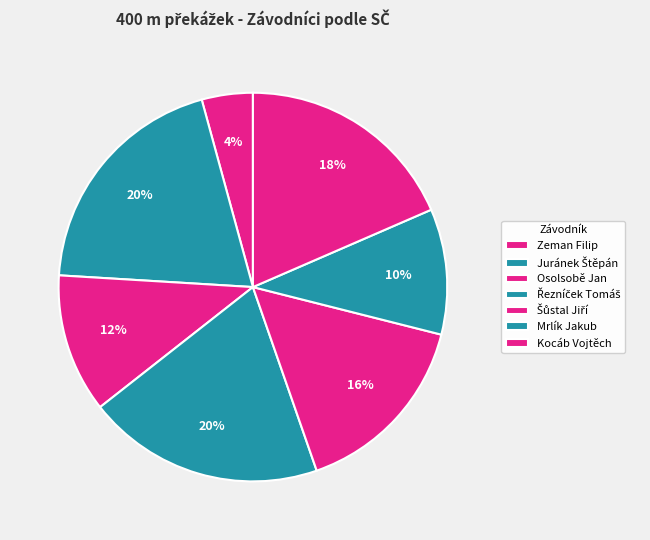

Combined, what portion of the pie is Zeman Filip and Osolsobě Jan?

15.8%